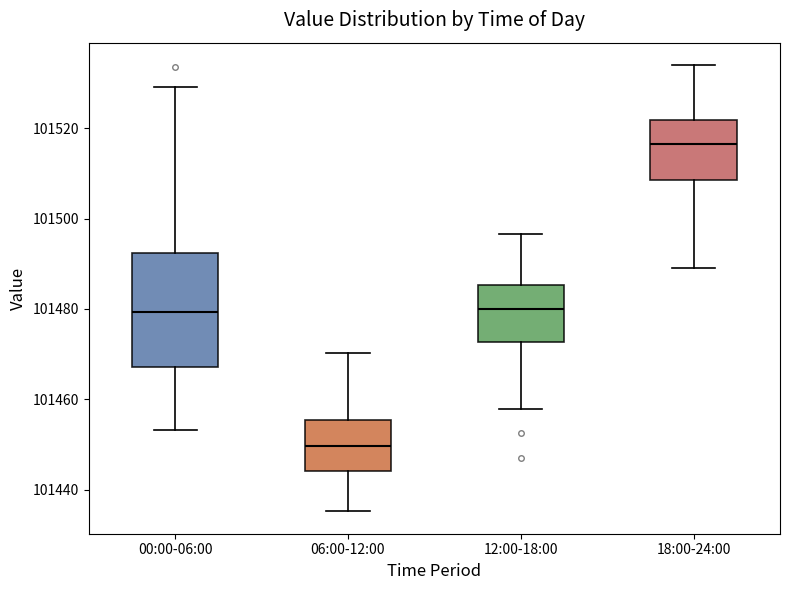

Which box is the tallest, from its lower edge to its upper edge?

00:00-06:00